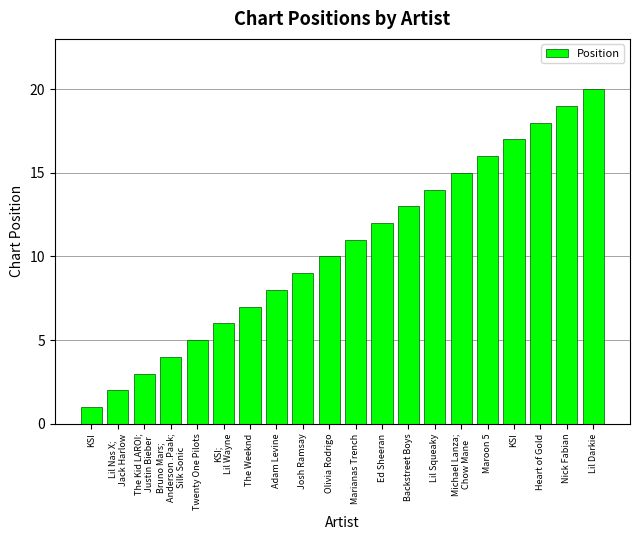

What is the difference between the second highest and minimum values?

18